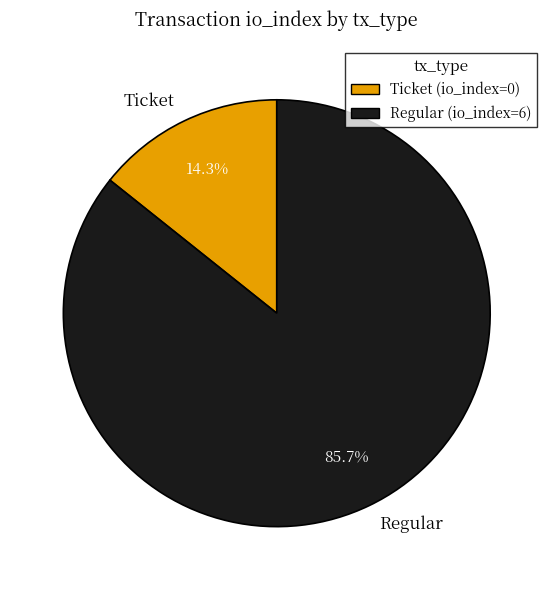

What is the smallest slice in the pie chart?

Ticket